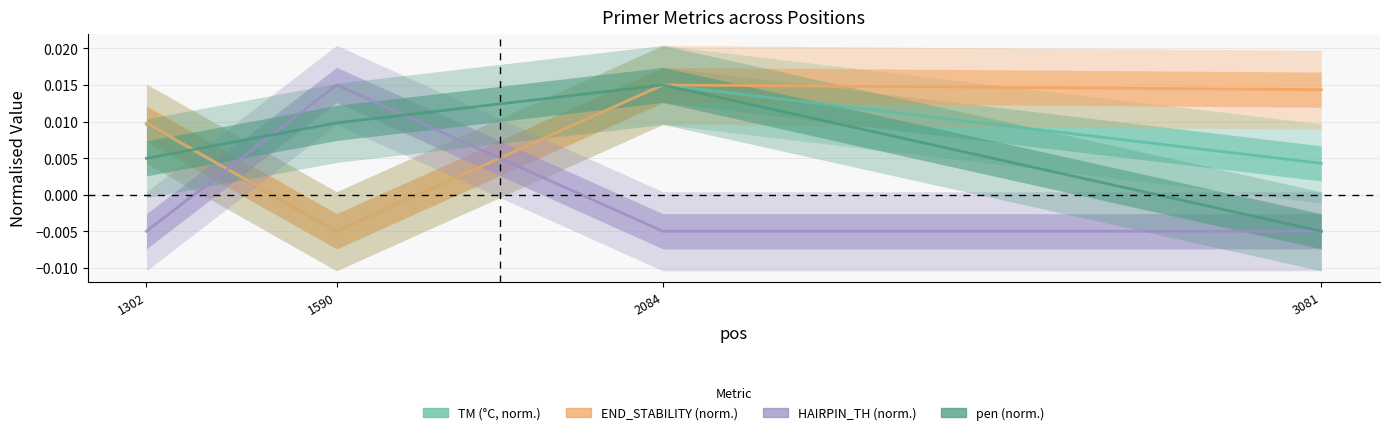

At which category does END_STABILITY reach its first local valley?

1590